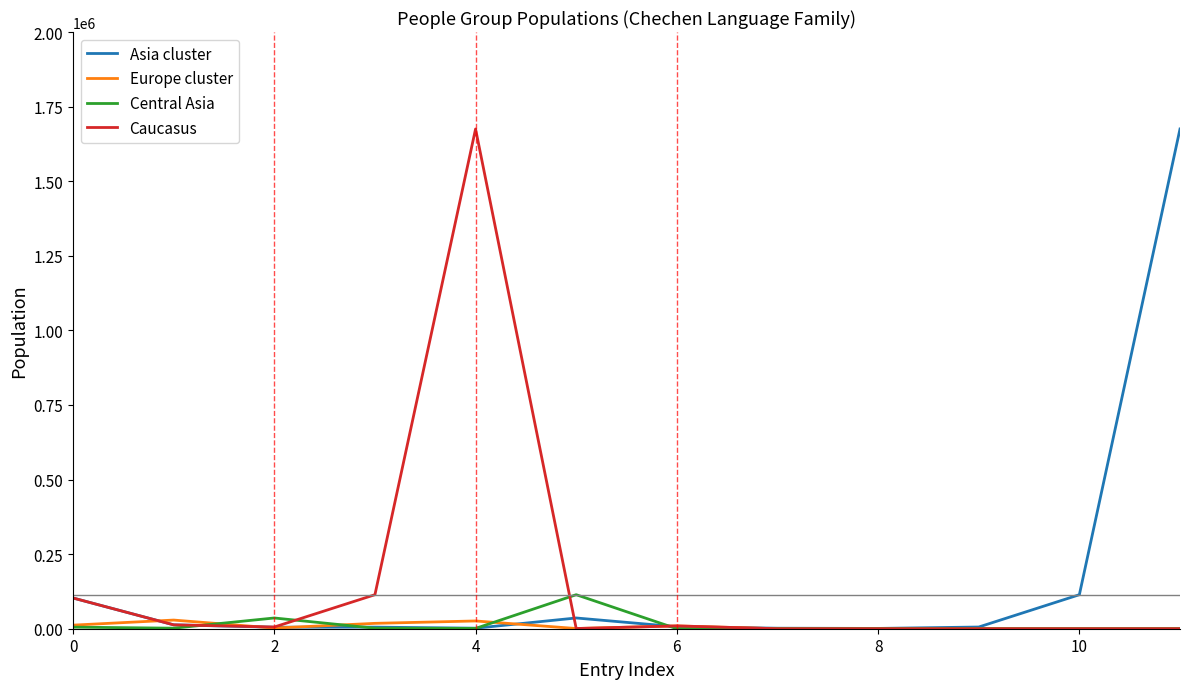

Does the chart have visible grid lines?

No